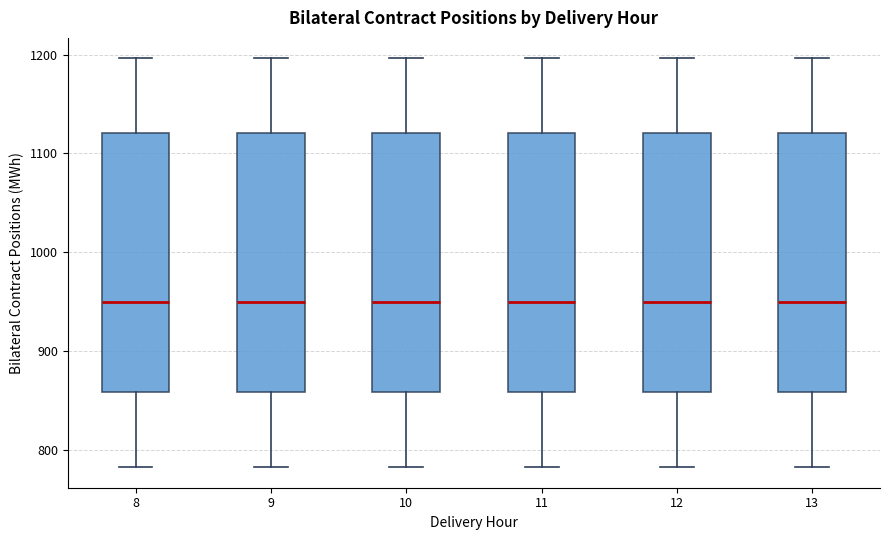

Reading left to right, transcribe this box plot: for each box, give where its median line is, the range the box spans, and where its two whiskers end, as read against the y-axis. The values are not printed on the chart, so give them approximately, as read against the axis.

8: median 950, box 860 to 1120, whiskers 780 to 1200
9: median 950, box 860 to 1120, whiskers 780 to 1200
10: median 950, box 860 to 1120, whiskers 780 to 1200
11: median 950, box 860 to 1120, whiskers 780 to 1200
12: median 950, box 860 to 1120, whiskers 780 to 1200
13: median 950, box 860 to 1120, whiskers 780 to 1200